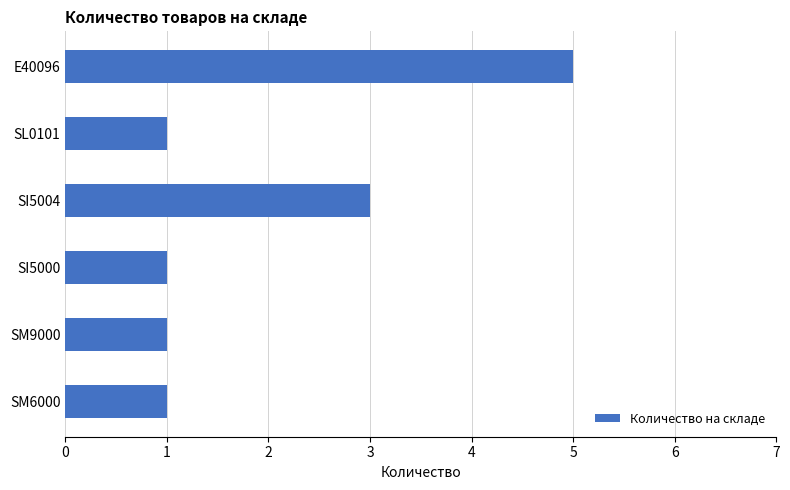

What value does the data have at E40096?

5